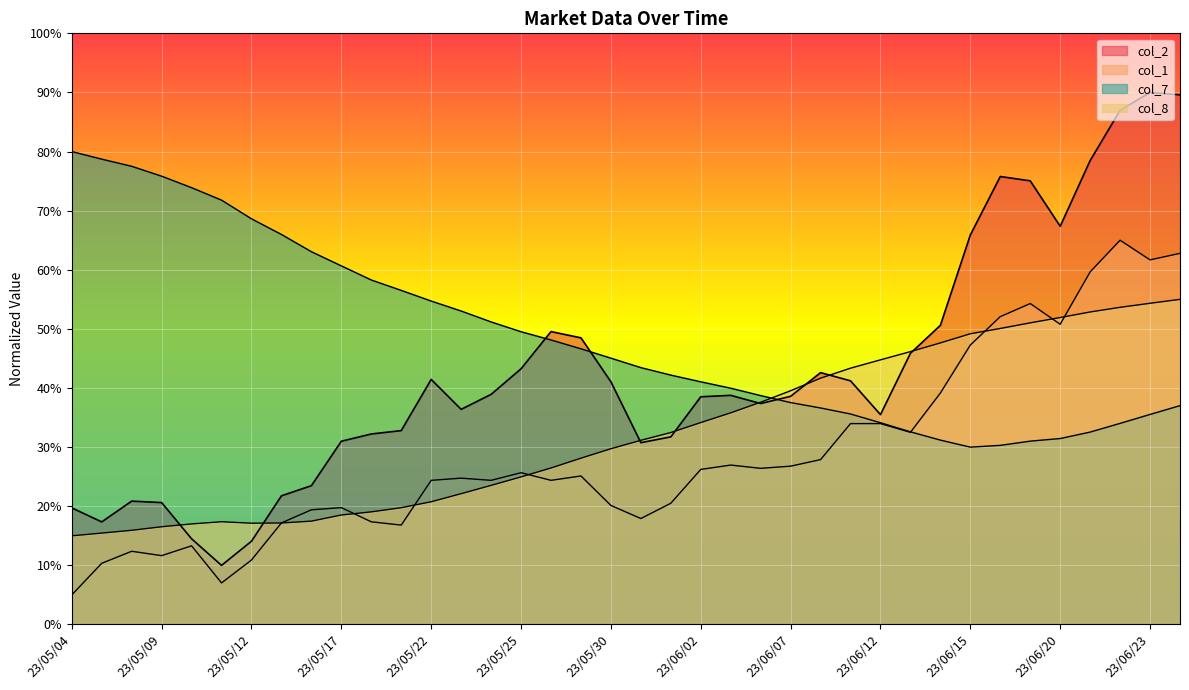

Between which two adjacent categories do col_8 and col_2 first intersect?

23/05/09 and 23/05/10